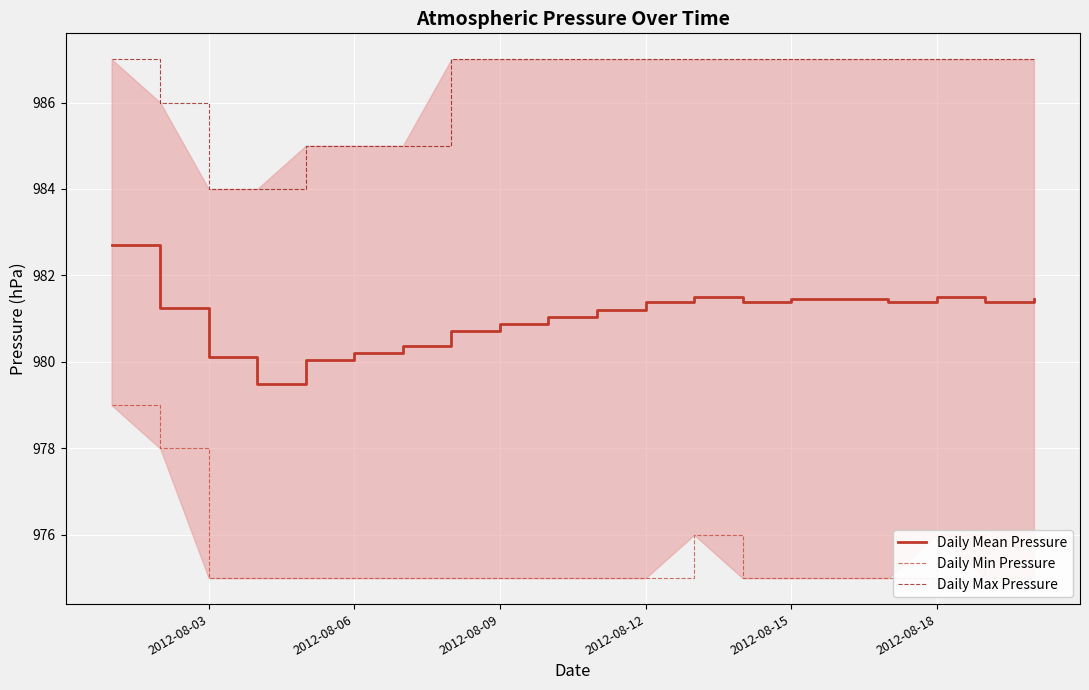

What are all the series names shown in the legend?

Daily Mean Pressure, Daily Min Pressure, Daily Max Pressure